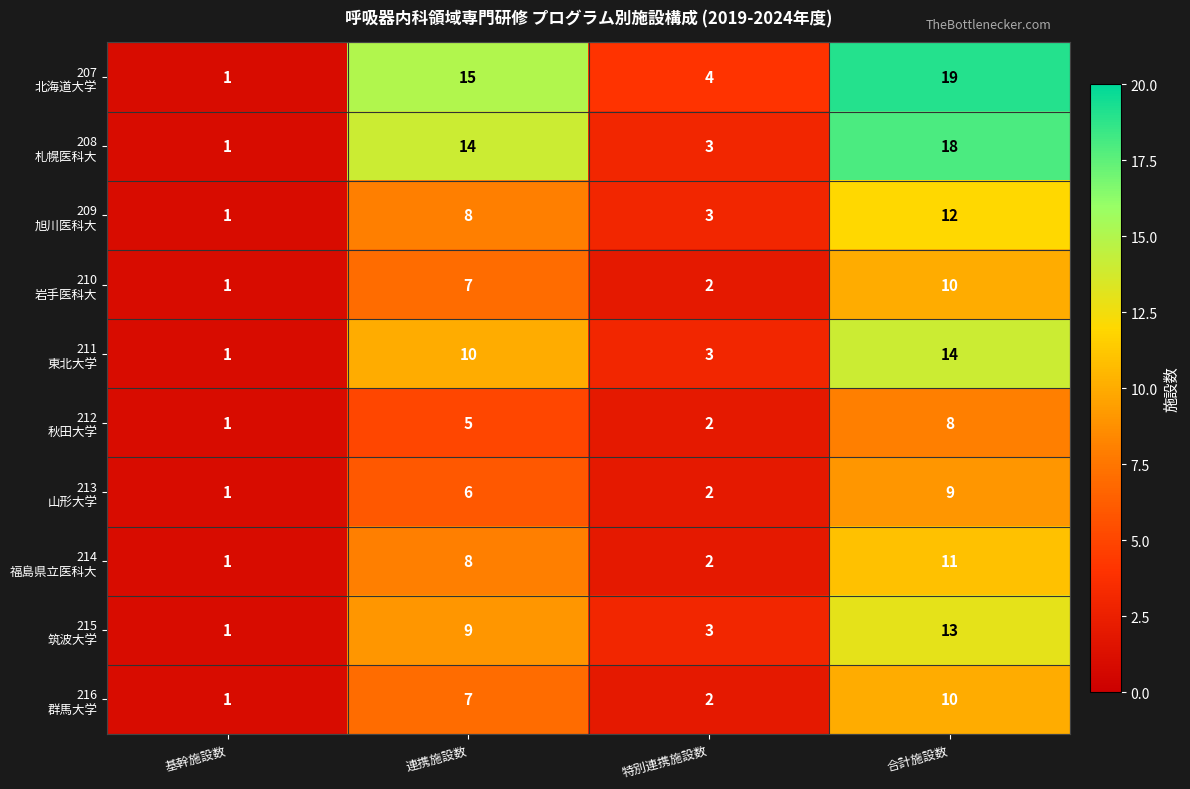

Which category has the lowest value across all series?

基幹施設数